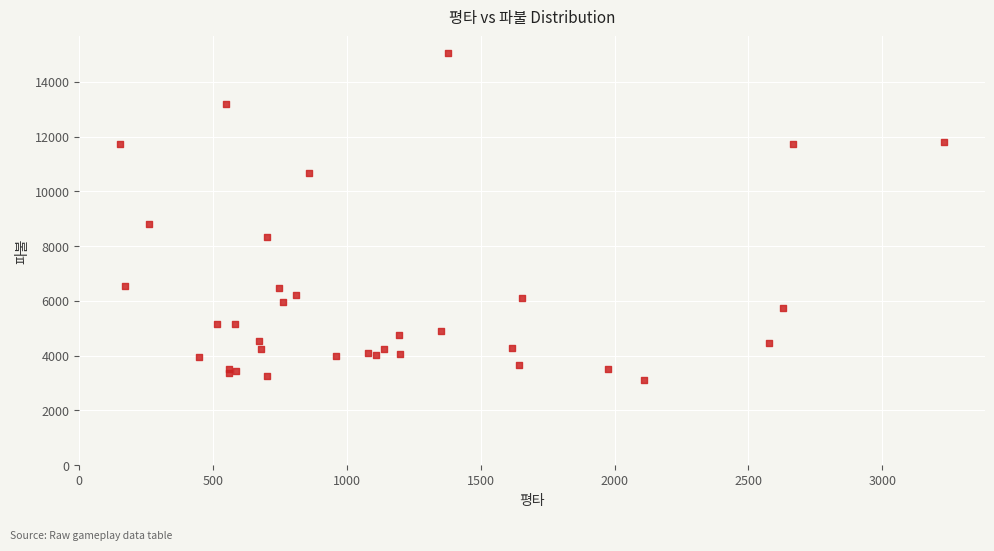

What Y value in the scatter plot is closest to 9088?

8796